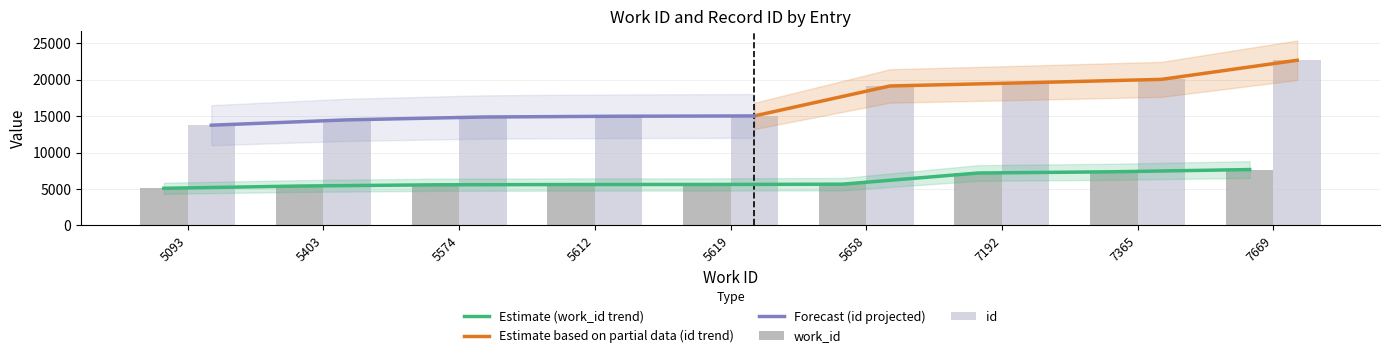

Reading right to left, list all the values displayed in this chart.

work_id: 7669=7669	7365=7365	7192=7192	5658=5658	5619=5619	5612=5612	5574=5574	5403=5403	5093=5093
id: 7669=22687	7365=20062	7192=19596	5658=19154	5619=15036	5612=14995	5574=14889	5403=14497	5093=13764